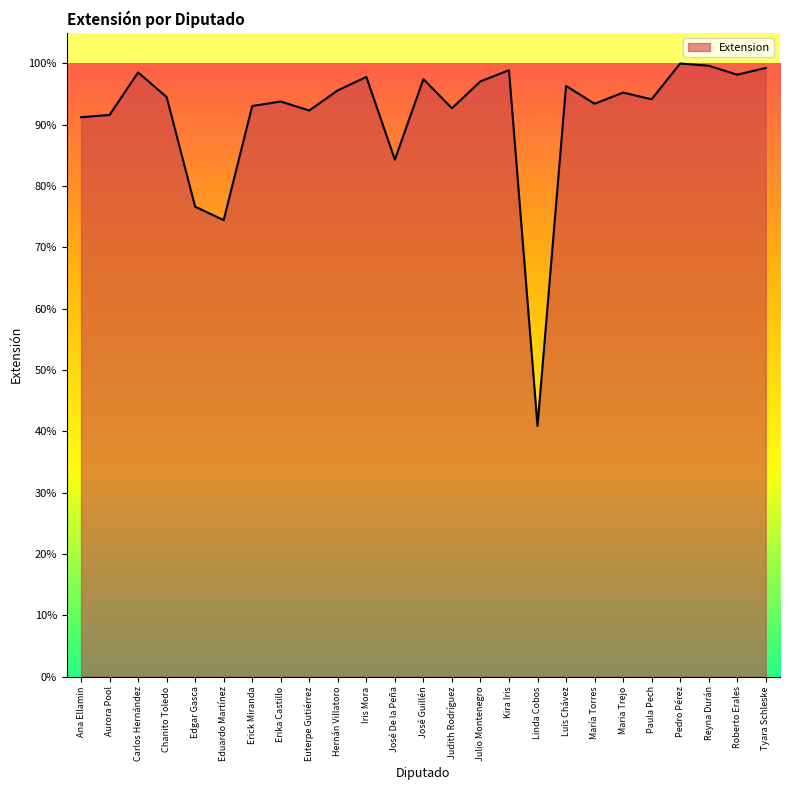

Is it true that the value at Aurora Pool is 91.6?

True